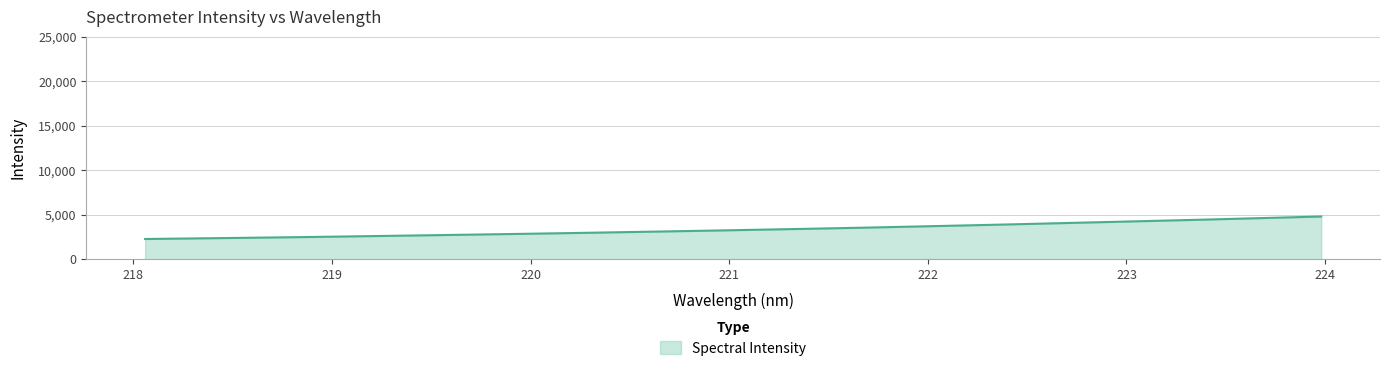

What is the difference between the maximum and minimum values?

2531.7